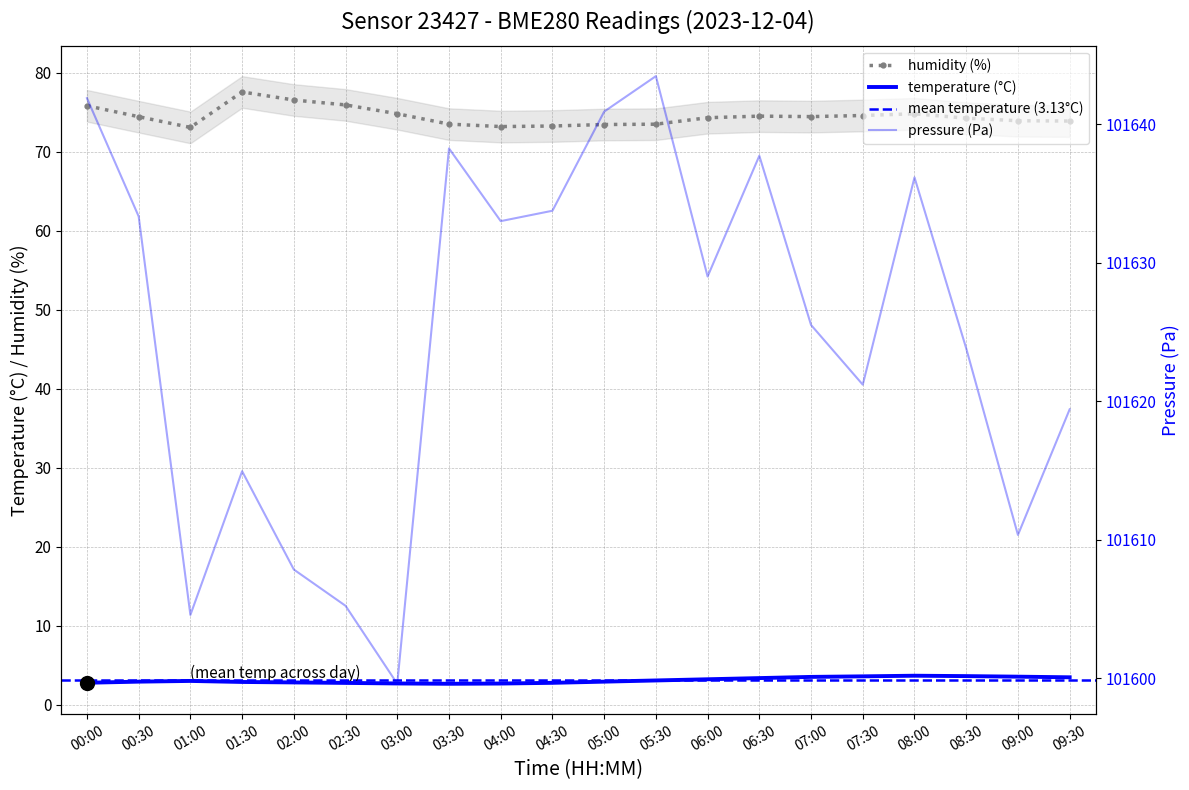

At which label does temperature reach its minimum?

03:30